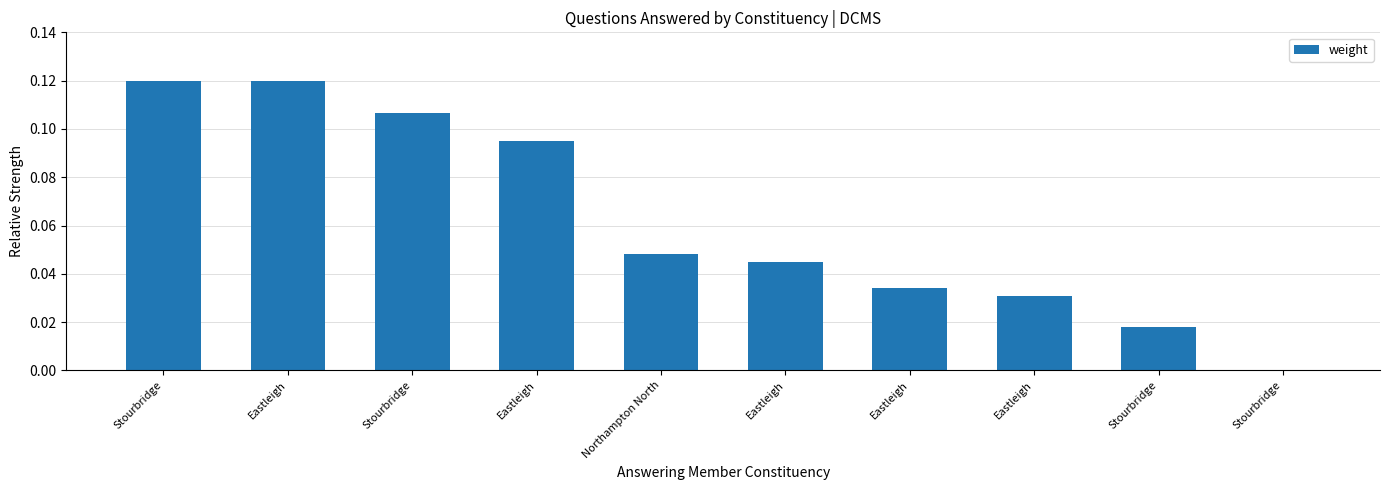

Which label corresponds to the largest value in the chart?

Eastleigh